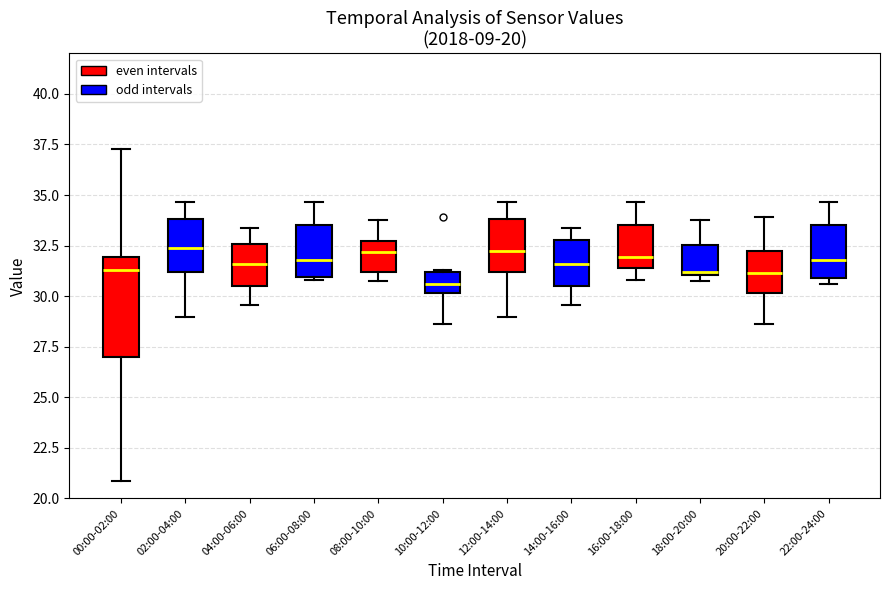

Which box is the tallest, from its lower edge to its upper edge?

00:00-02:00